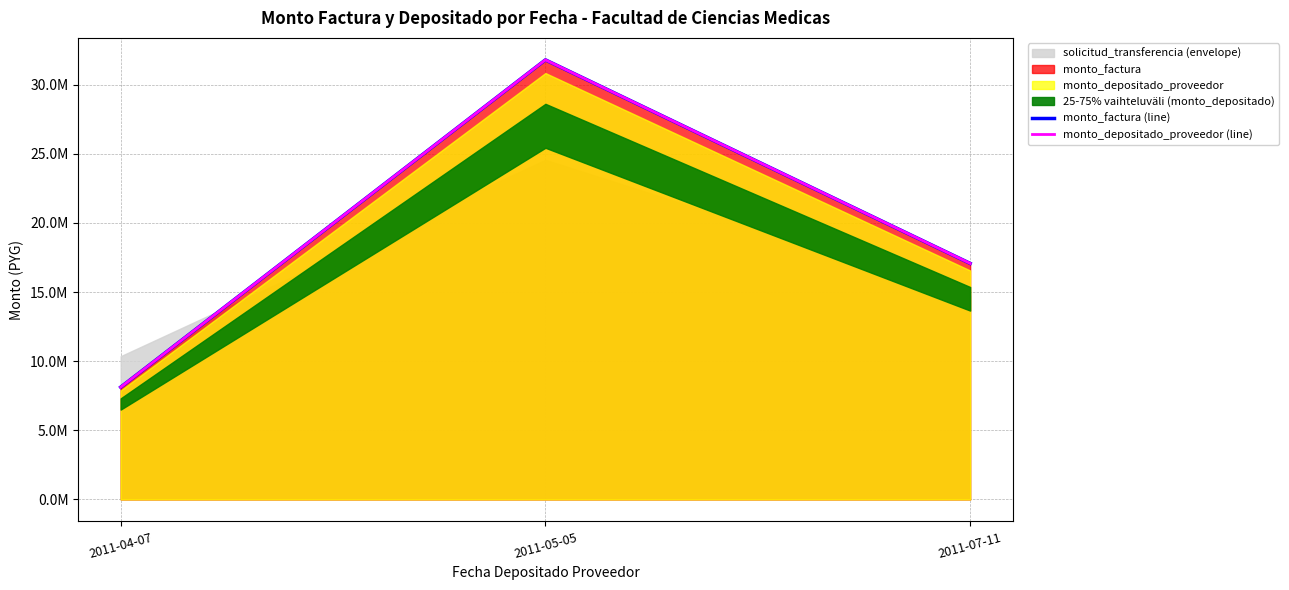

List the labels in order of monto_factura (line) value, largest first.

2011-05-05, 2011-07-11, 2011-04-07